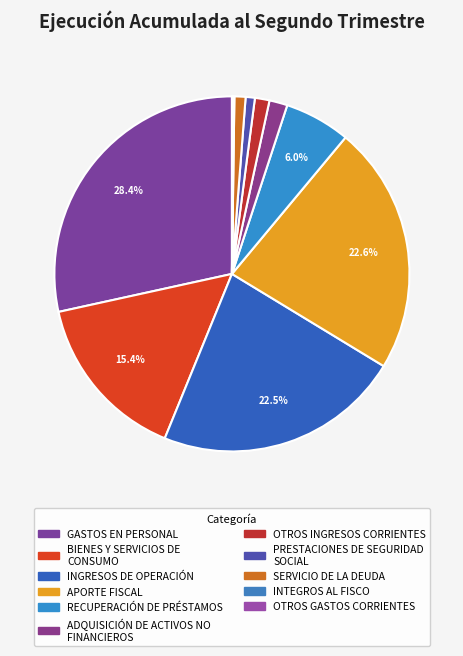

Is there any slice that represents more than half of the pie?

No